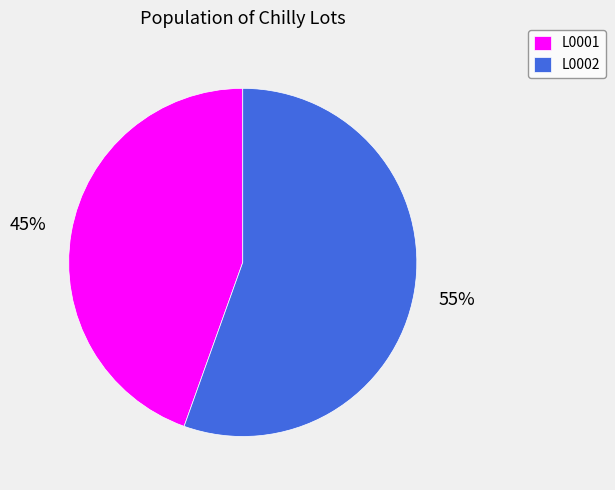

To the nearest percent, what is the average slice percentage?

50%